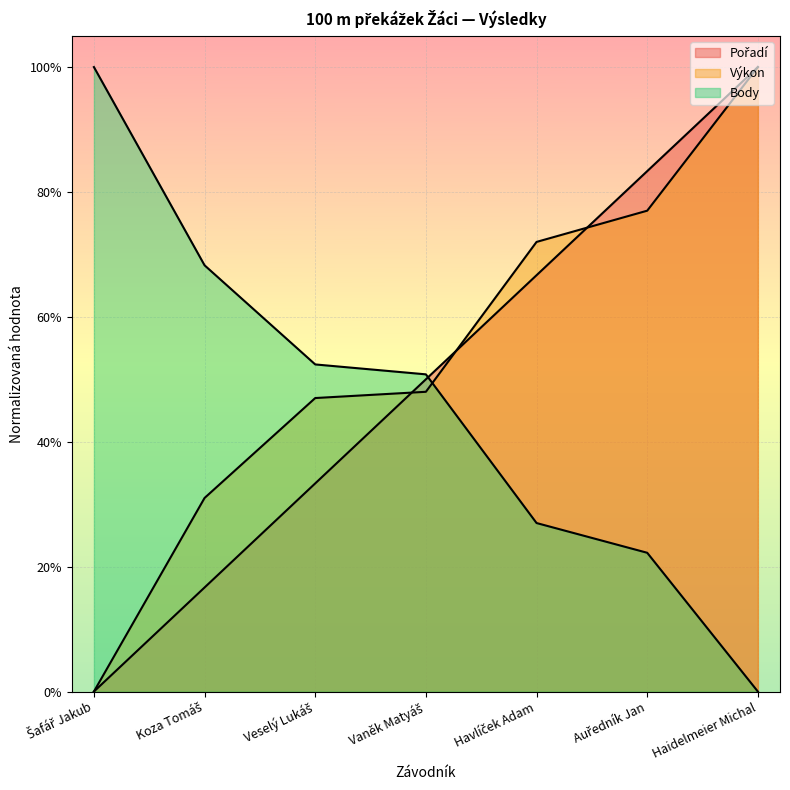

True or false: Body and Výkon cross at least once.

True